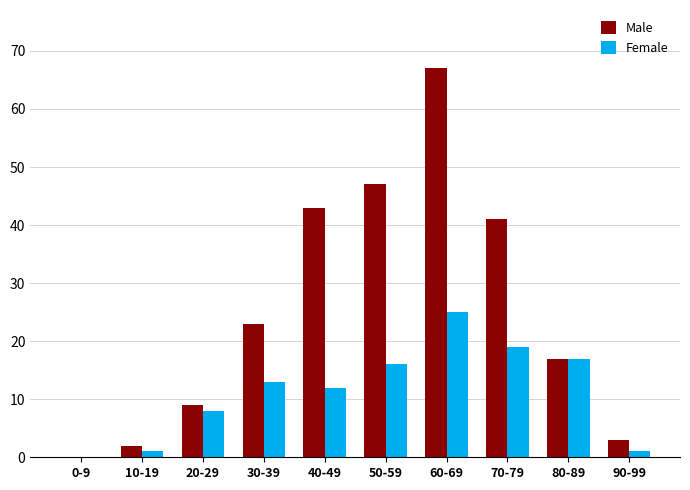

How many series are shown in this chart?

2